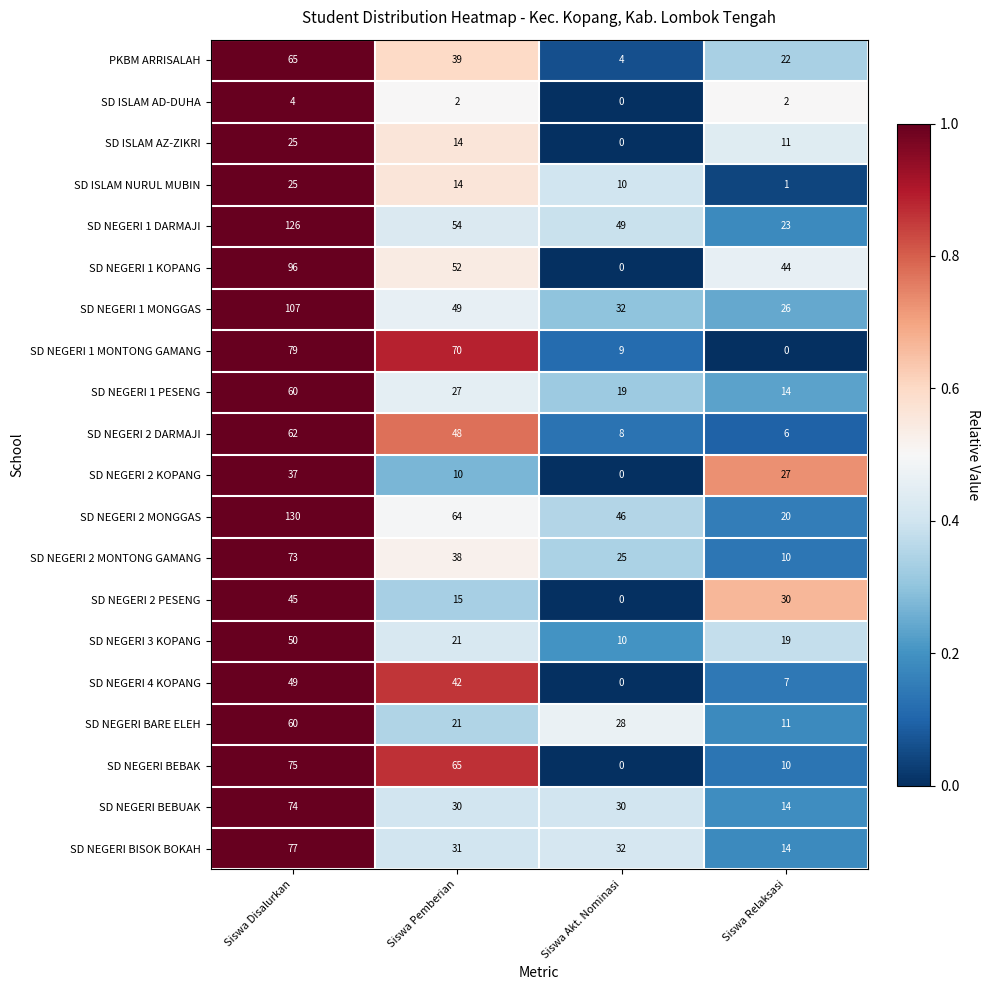

What is the total value across all series at Siswa Relaksasi?

311